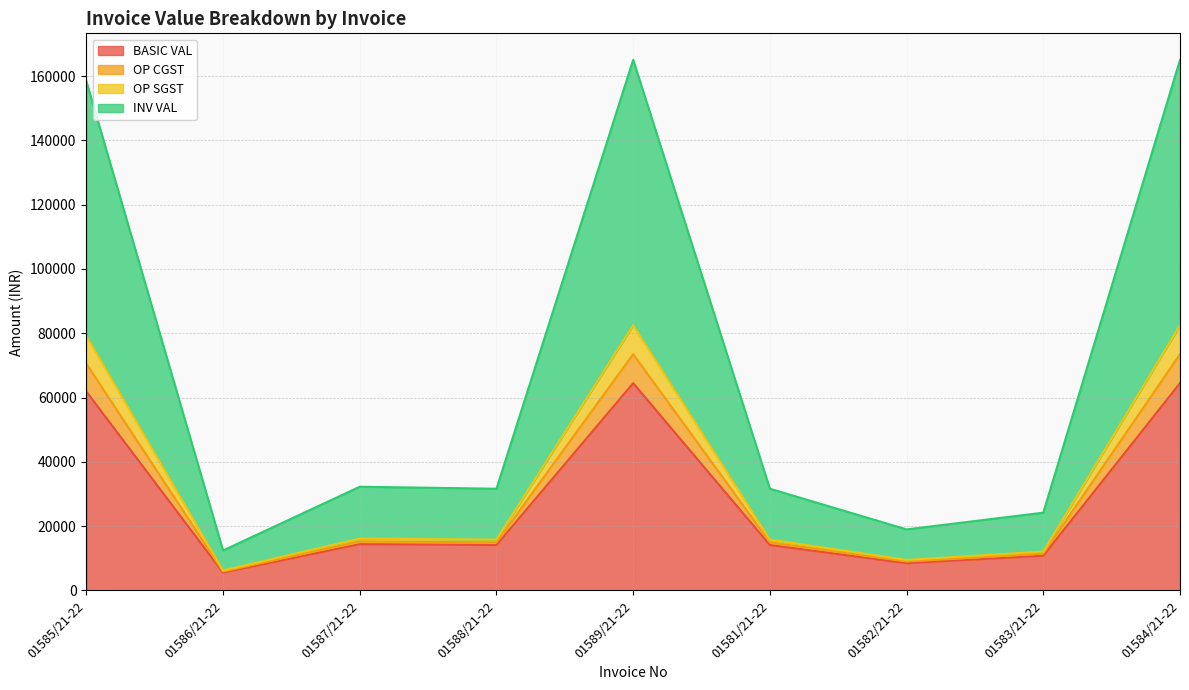

True or false: INV VAL and OP SGST cross at least once.

False